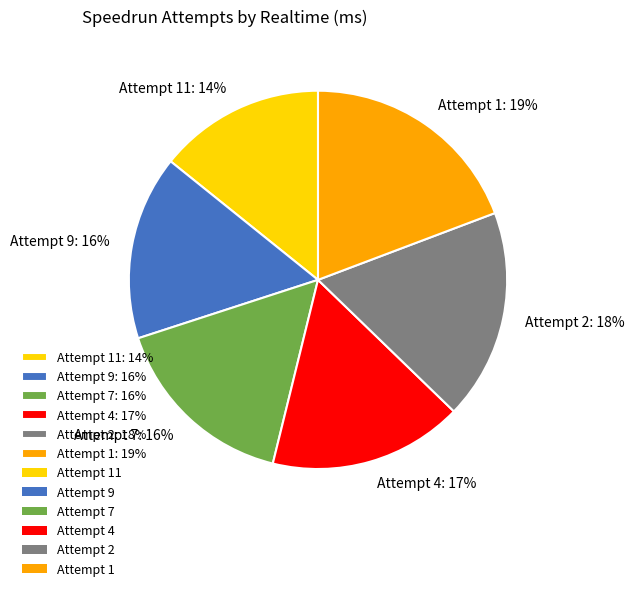

The Attempt 9: 16% slice represents 29% of the pie. True or false?

False